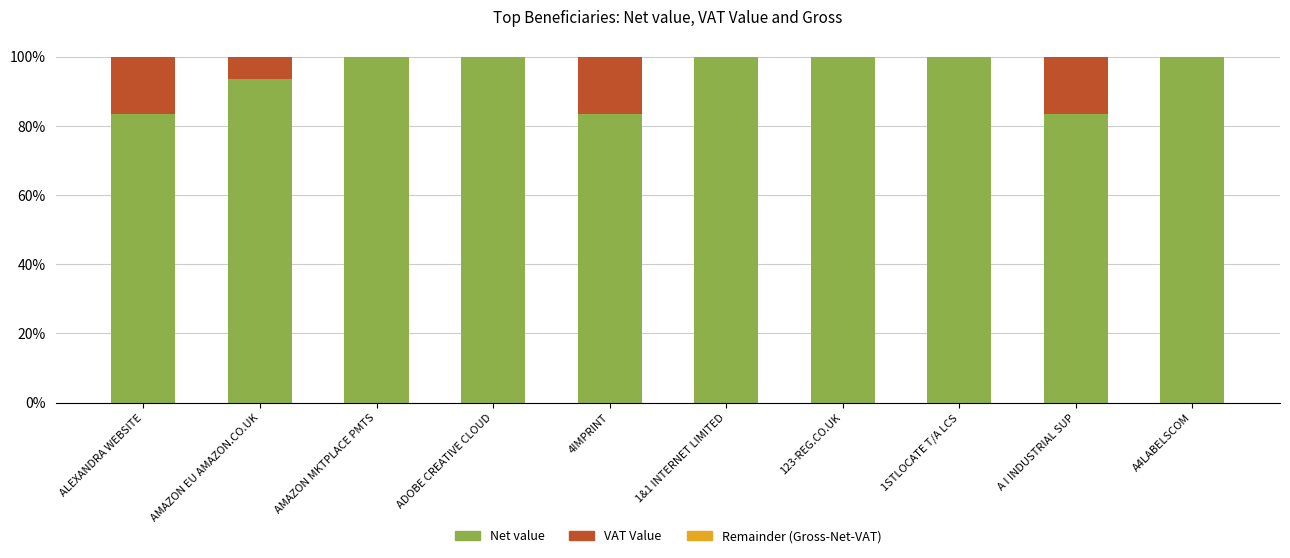

The value of Net value at 4IMPRINT is 83.3. True or false?

True